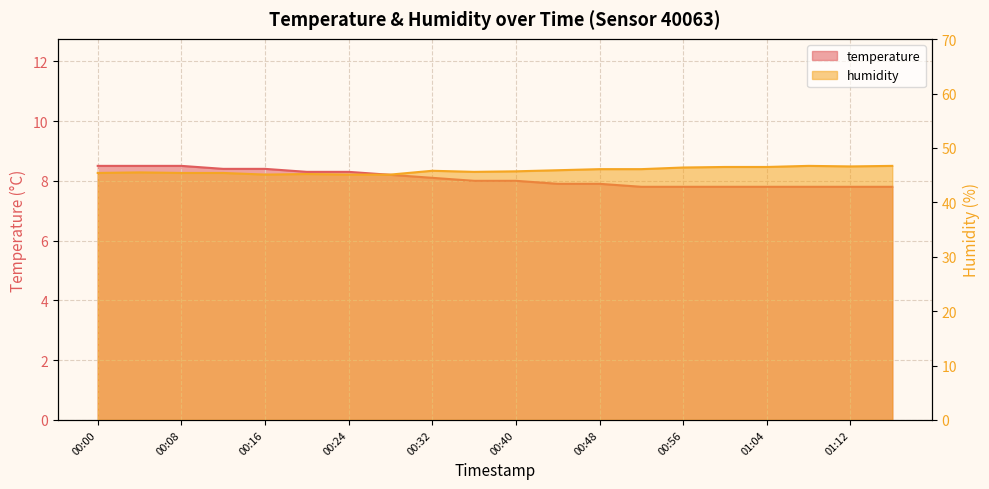

True or false: temperature has a value of 8.1 at 00:32.

True